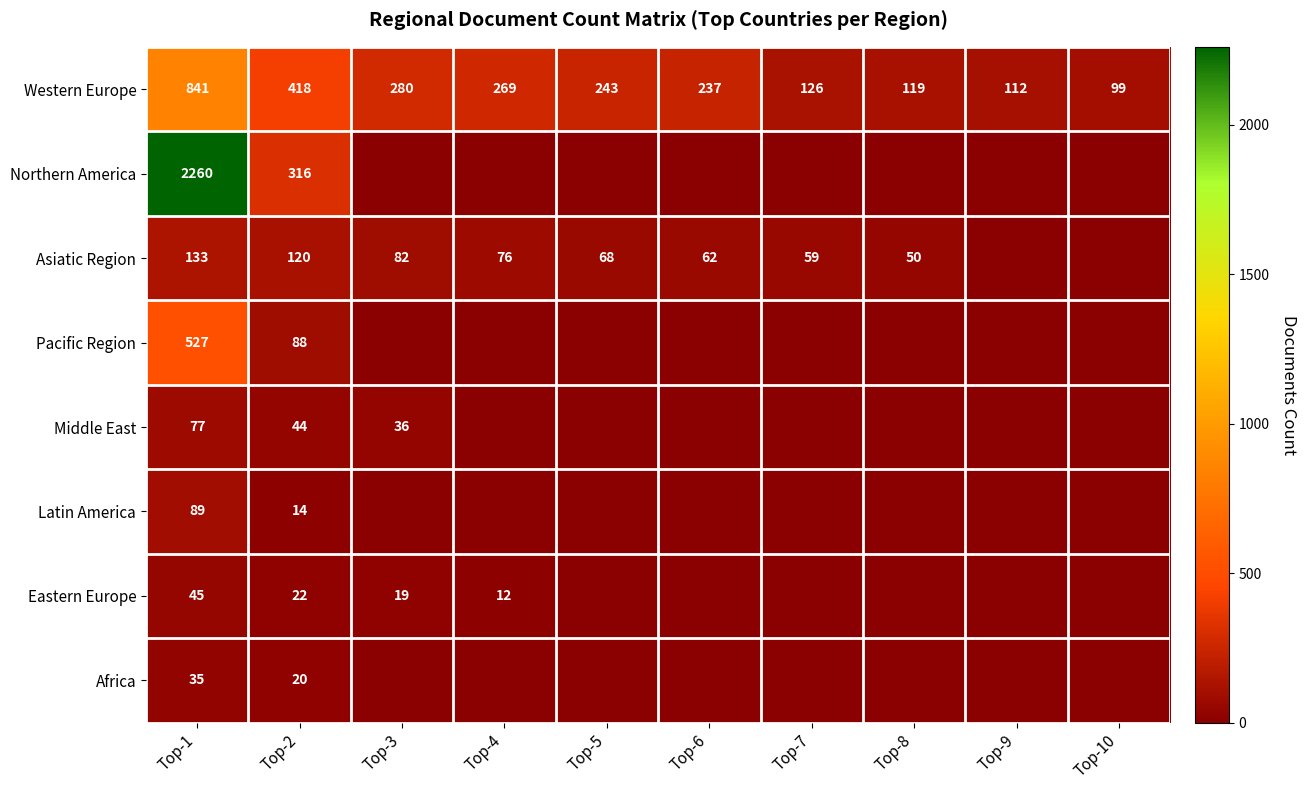

At Top-1, list the series in order from largest to smallest.

Northern America, Western Europe, Pacific Region, Asiatic Region, Latin America, Middle East, Eastern Europe, Africa